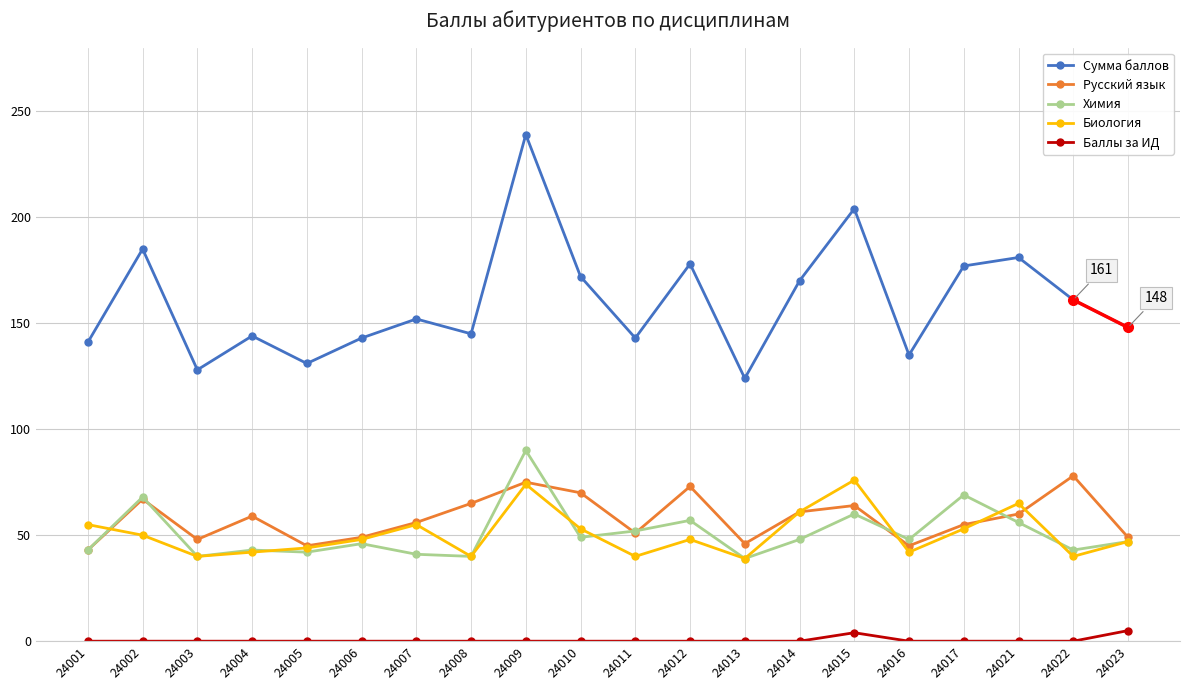

True or false: Сумма баллов has more than 2 interior local peaks.

True